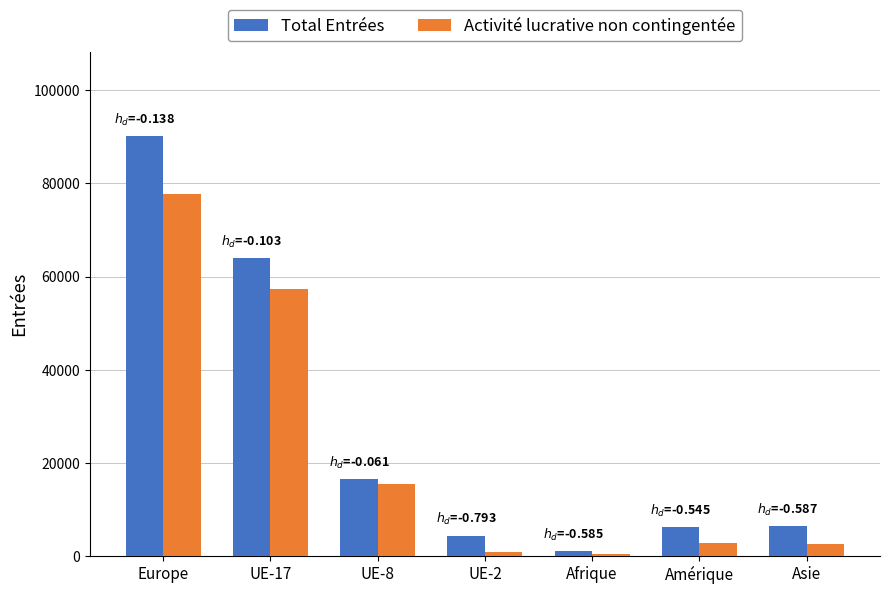

How many groups of bars are there?

7